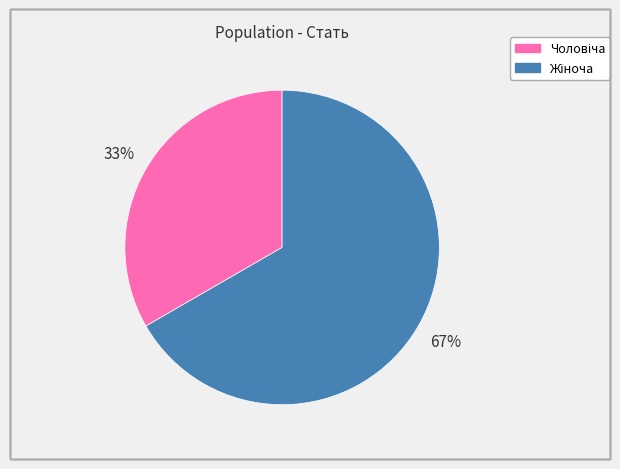

To the nearest percent, what is the average slice percentage?

50%